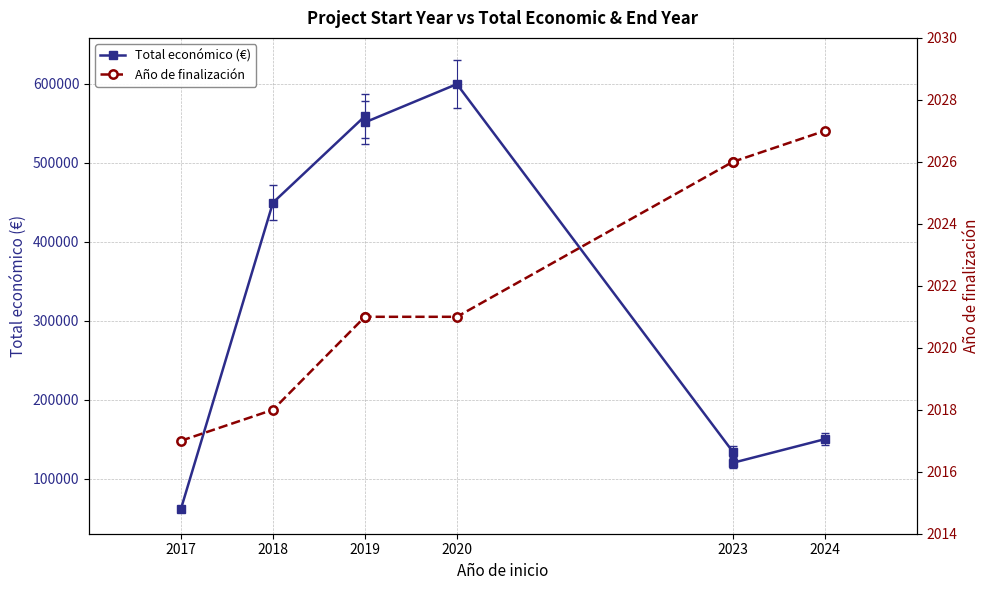

What is the maximum value shown in the chart?

599636